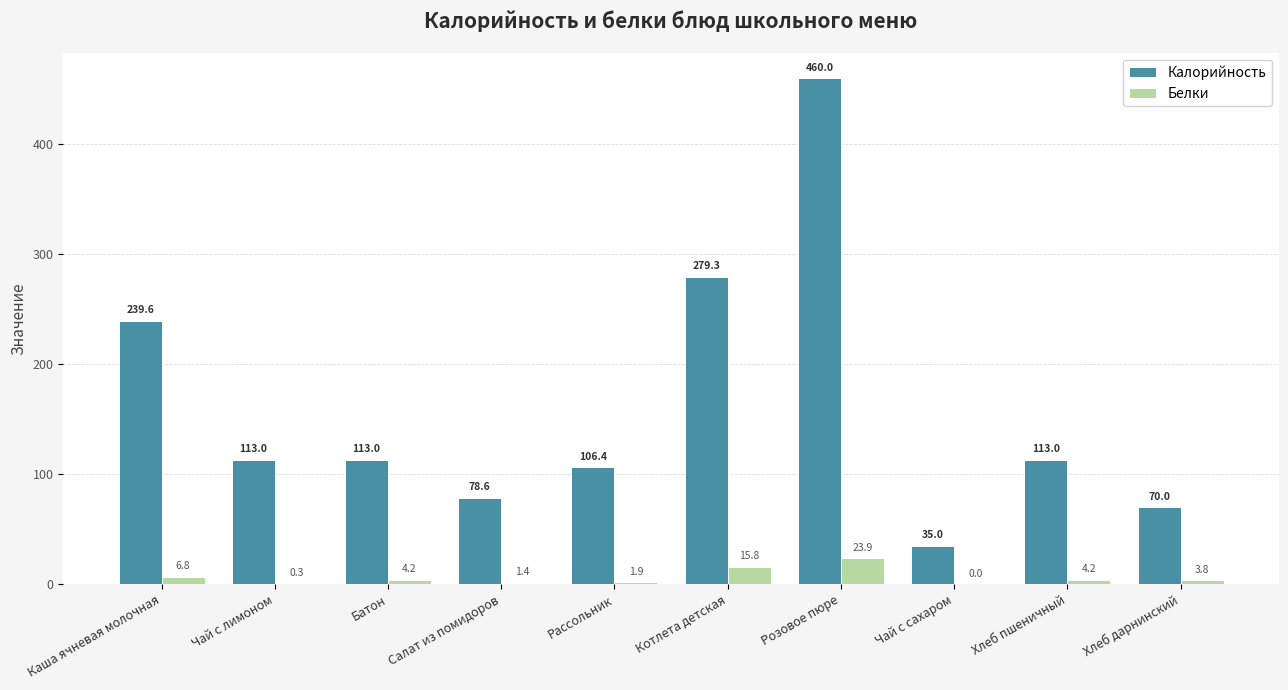

What is the greatest value displayed?

460.0